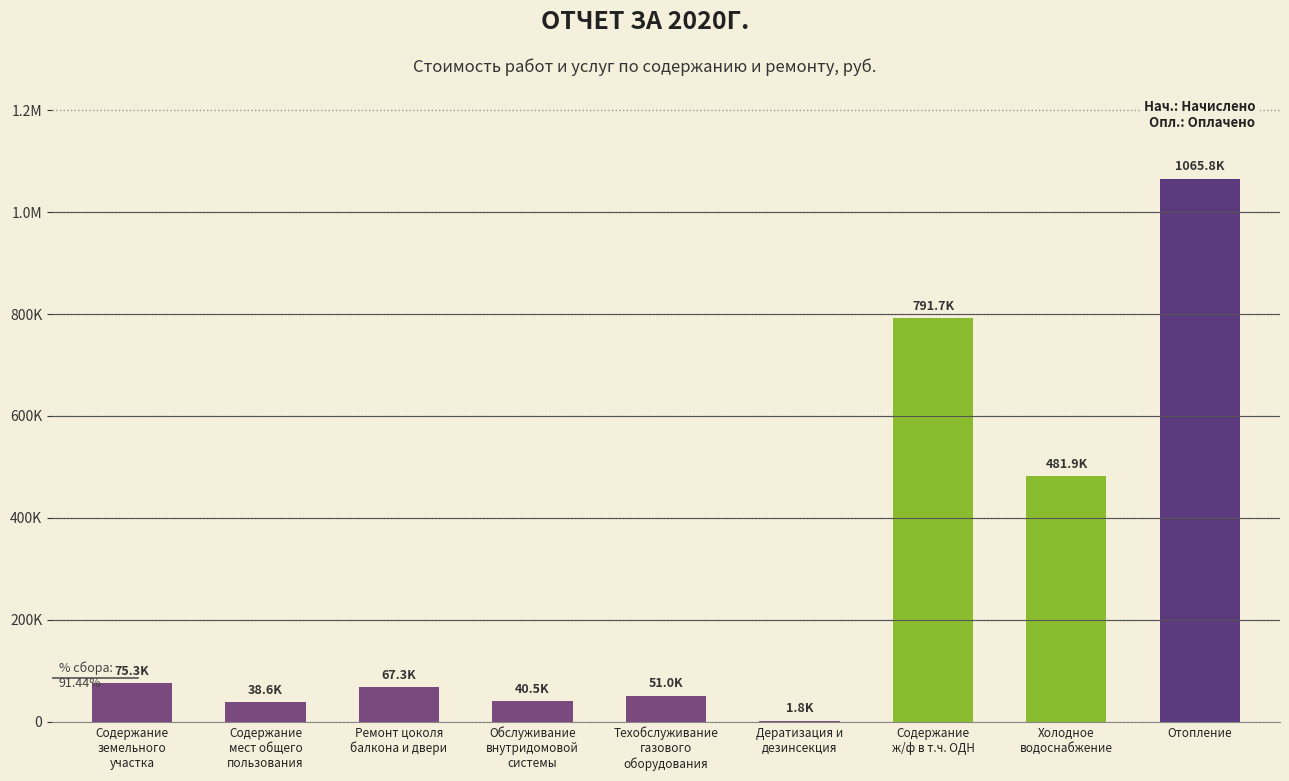

Are the bars horizontal?

No